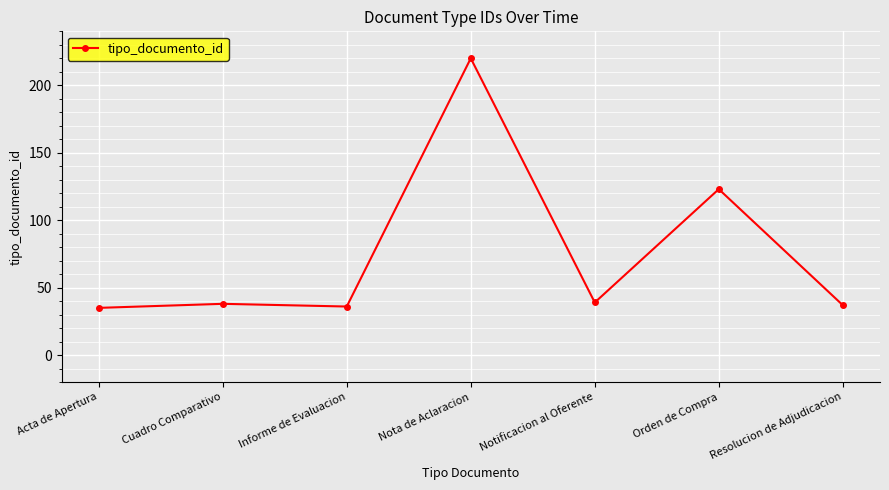

What is the label of the 2nd point from the right?

Orden de Compra